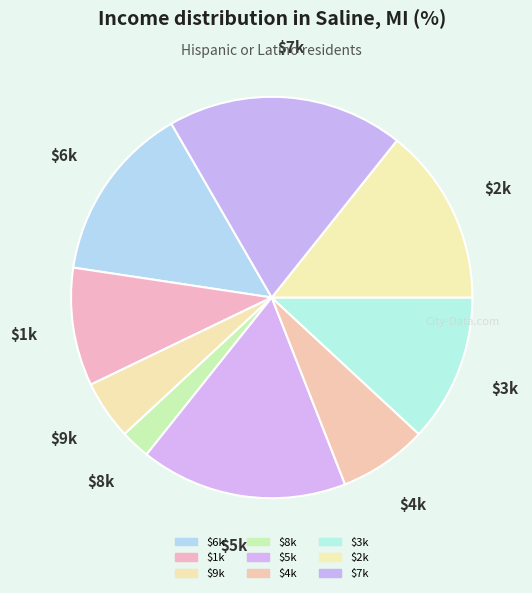

How many slices are in this pie chart?

9